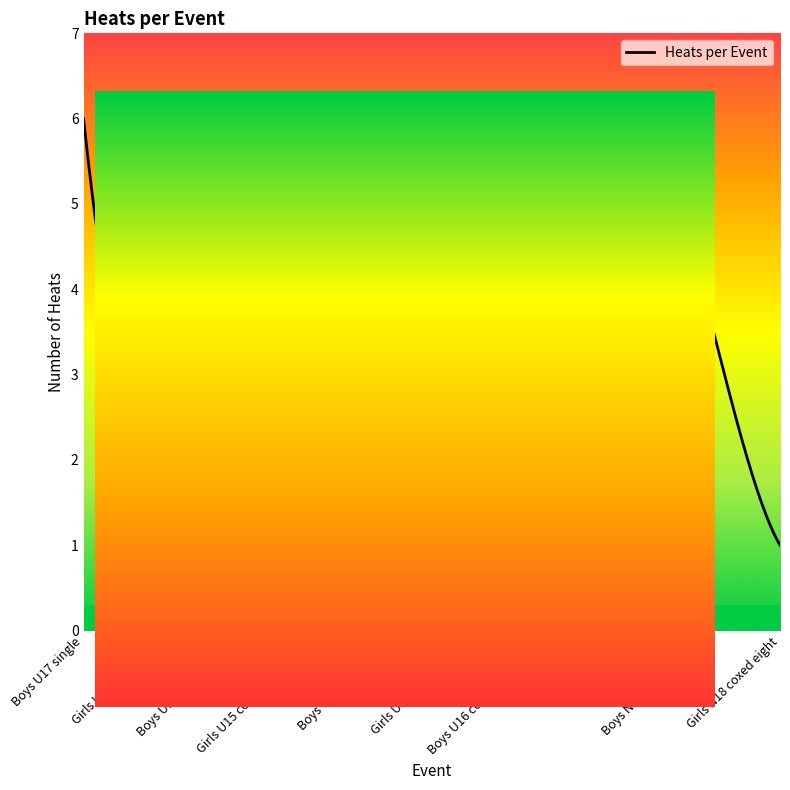

How many lines are shown in the chart?

1